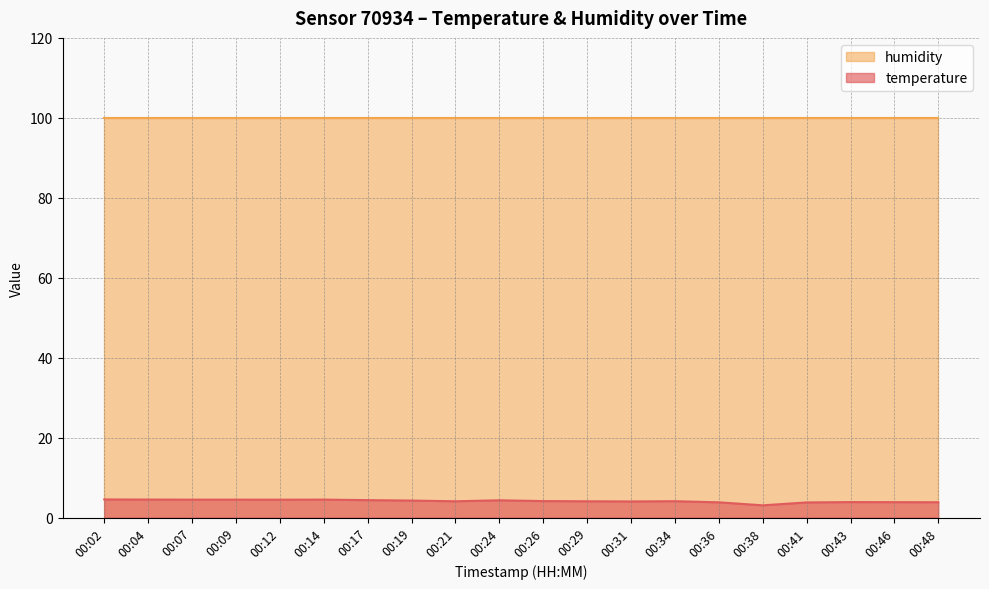

What is the smallest value displayed?

3.1